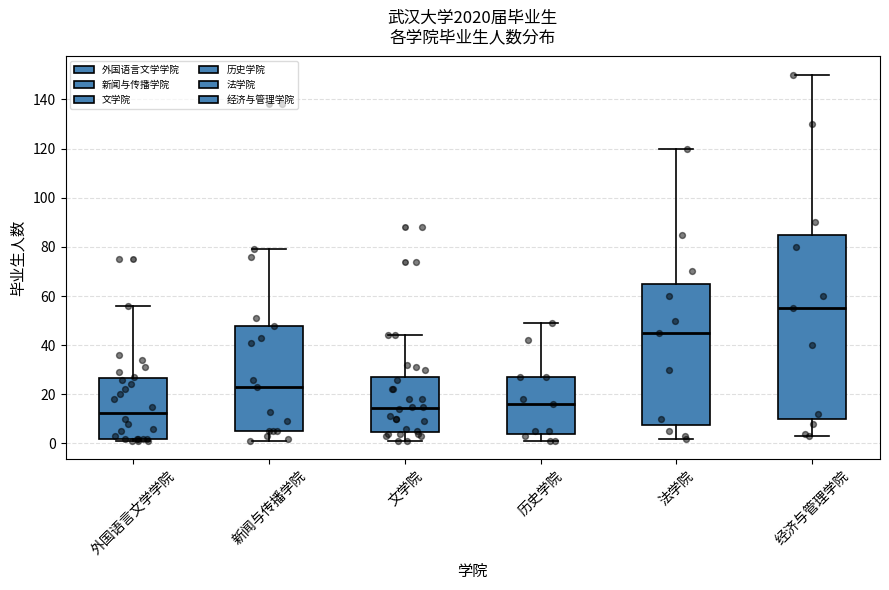

Which box has the highest median line?

经济与管理学院